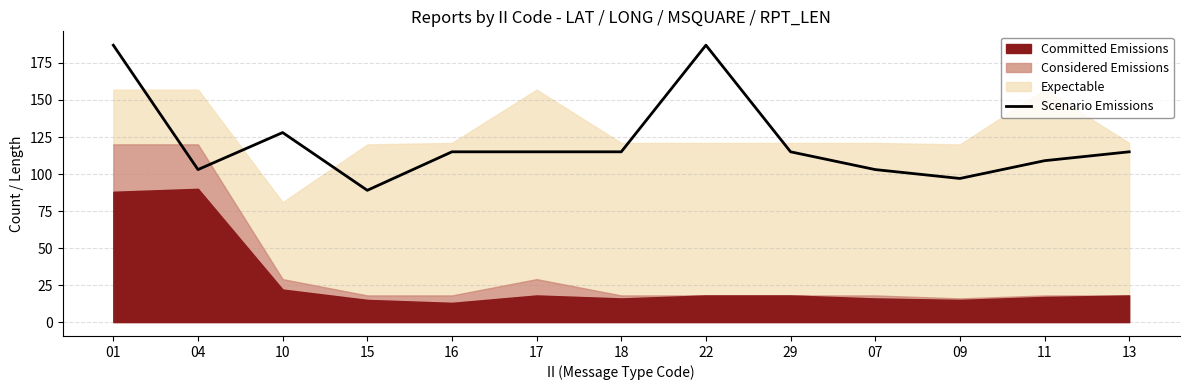

How many categories are shown in the chart?

13